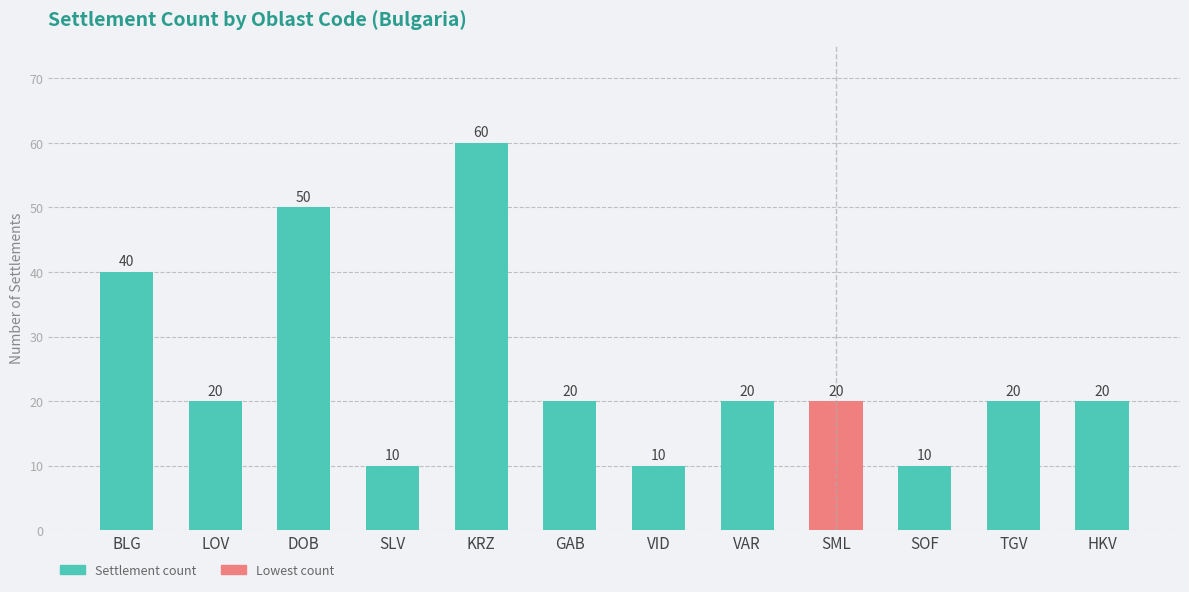

At which label is the value closest to 35?

BLG